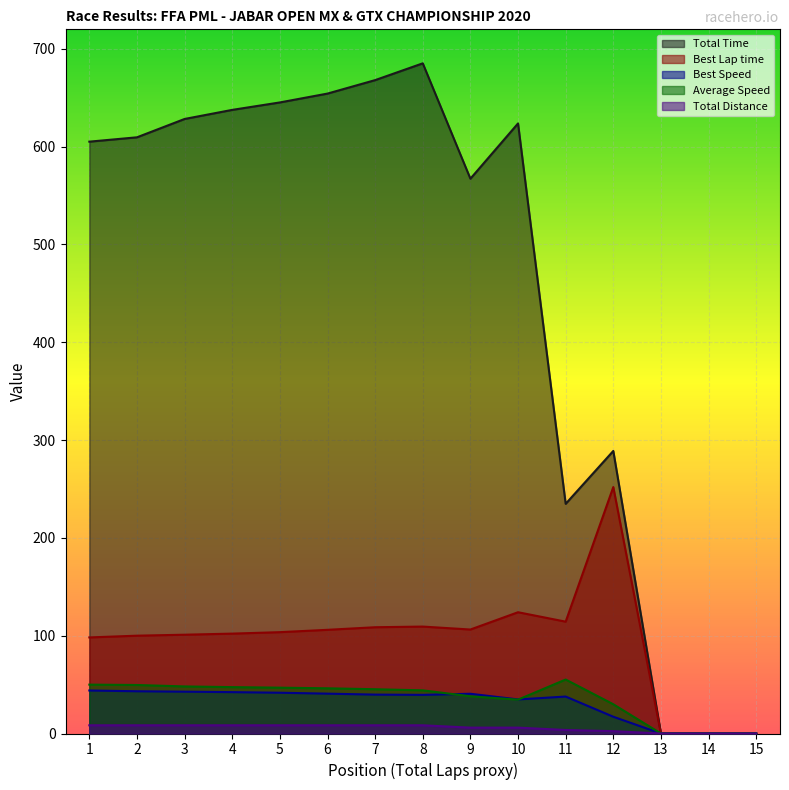

Where do Best Speed and Average Speed first cross each other?

8 and 9